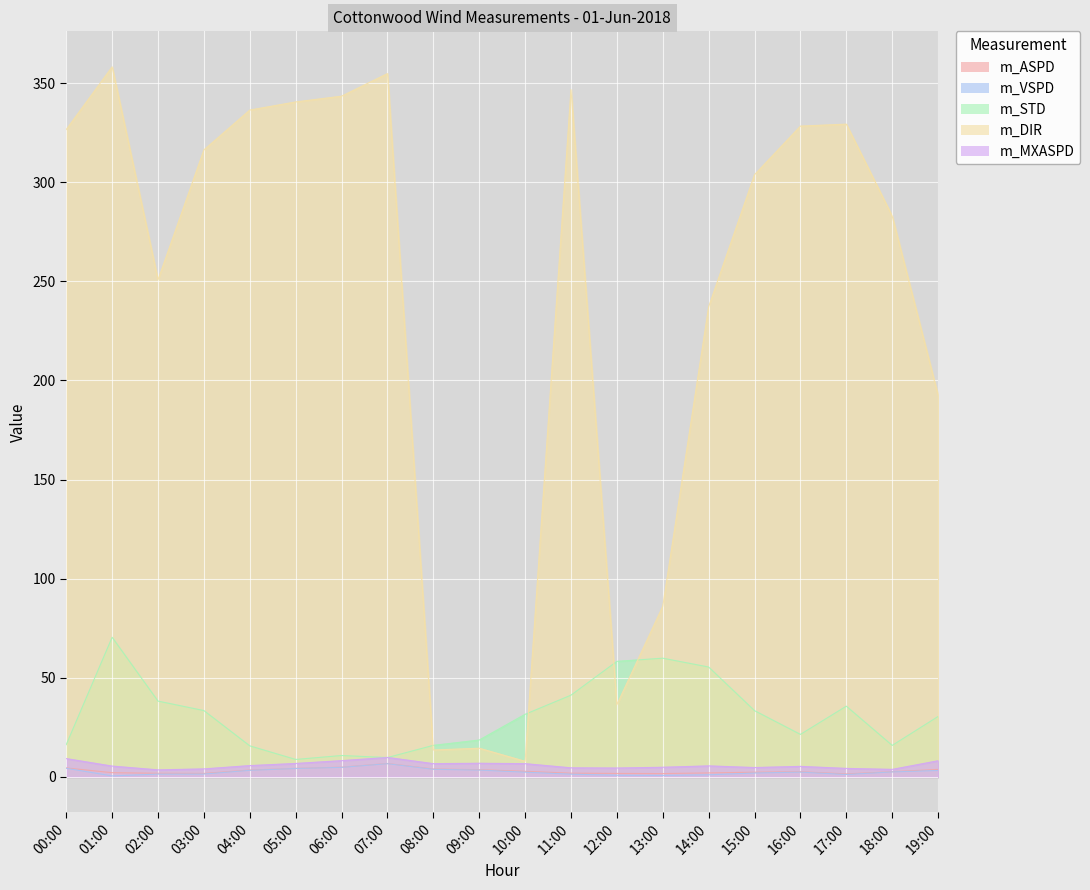

Where is the first local maximum for m_ASPD?

07:00